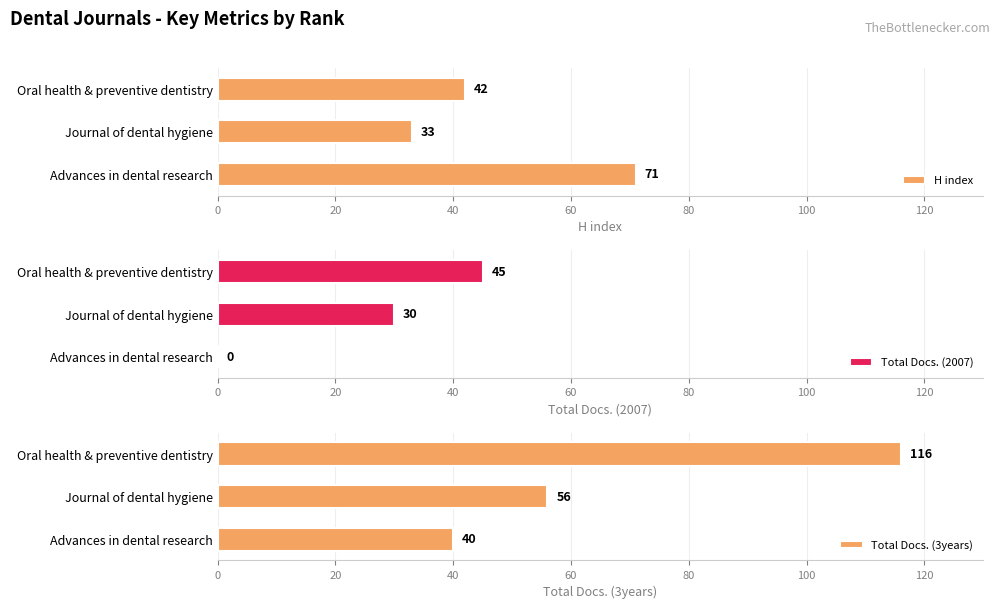

What value does the Total Docs. (3years) series have at Advances in dental research?

40